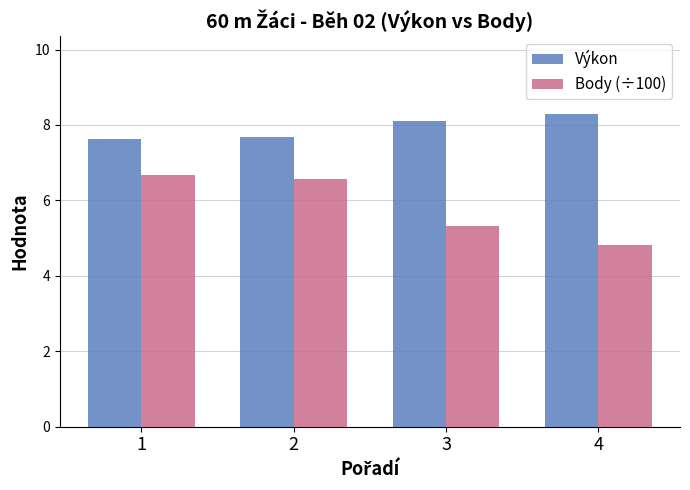

How many categories are shown in the chart?

4